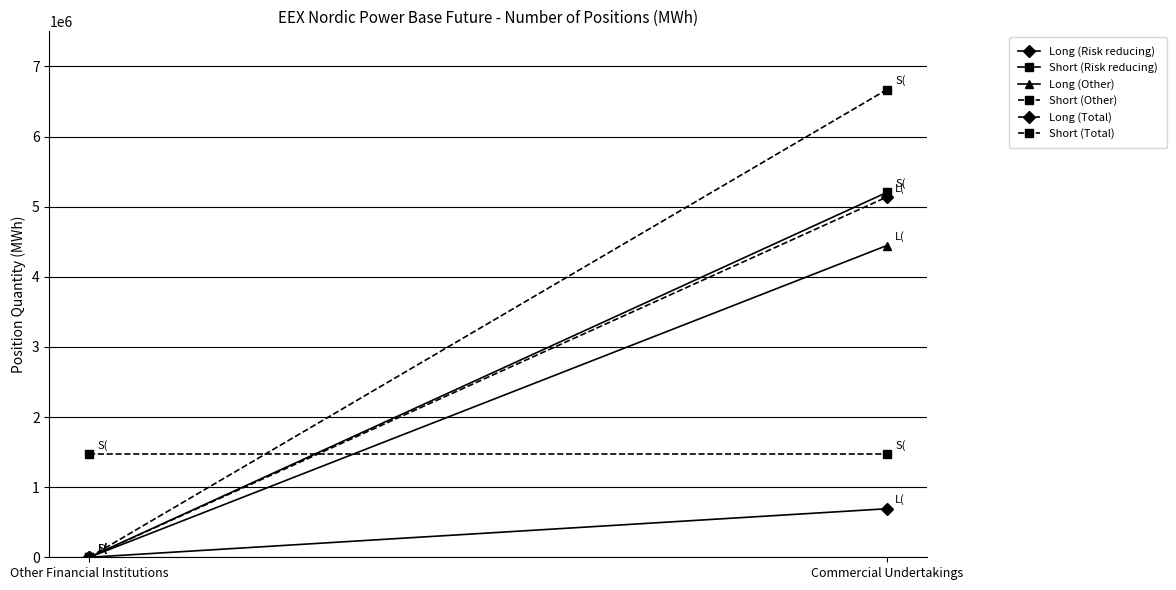

What are all the series names shown in the legend?

Long (Risk reducing), Short (Risk reducing), Long (Other), Short (Other), Long (Total), Short (Total)